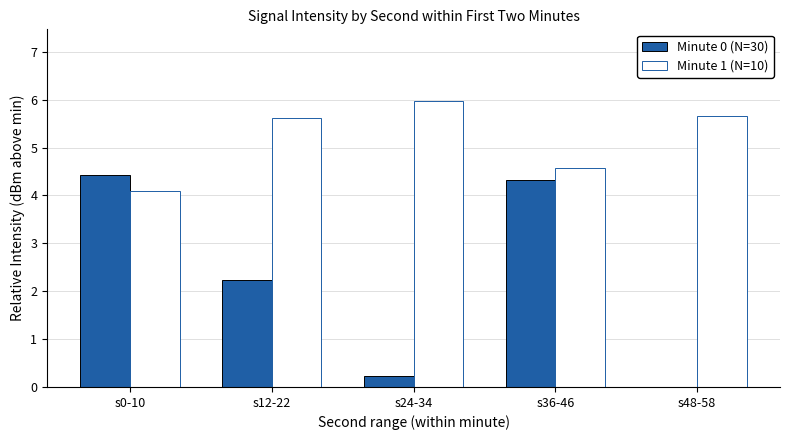

What are all the series names shown in the legend?

Minute 0 (N=30), Minute 1 (N=10)